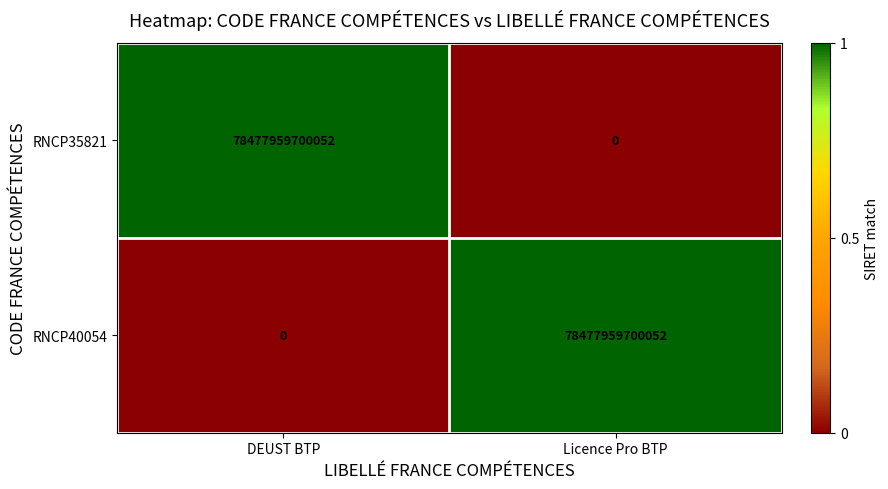

At Licence Pro BTP, list the series in order from largest to smallest.

RNCP40054, RNCP35821